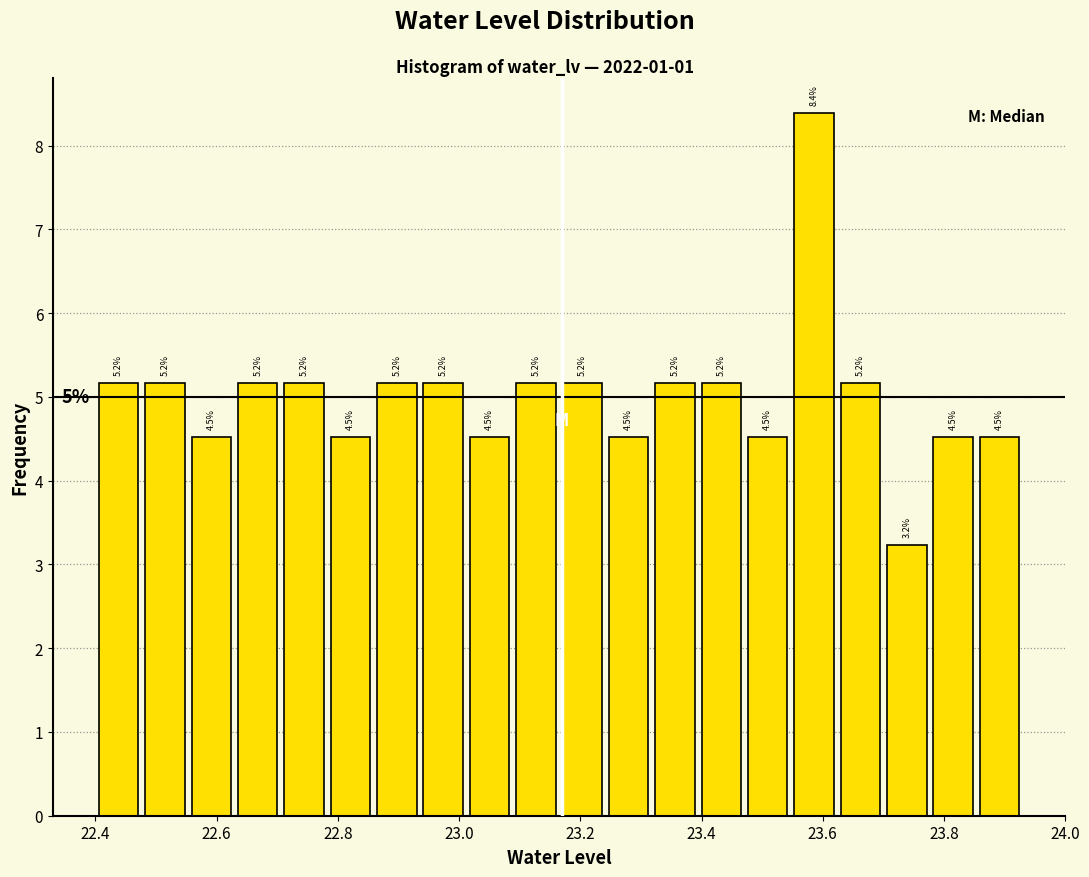

Around what value on the x-axis is the tallest bar? Give the approximate position of its centre, as read against the axis.

23.58